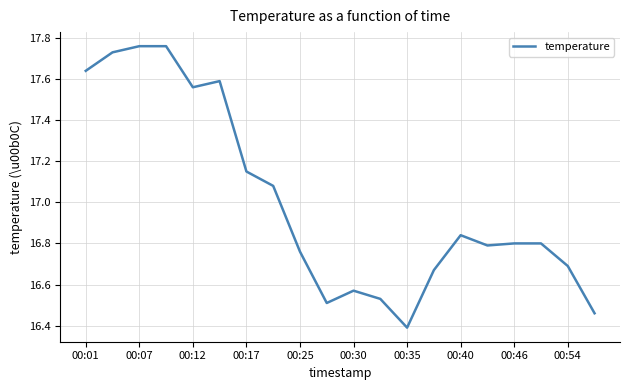

What is the greatest value displayed?

17.8